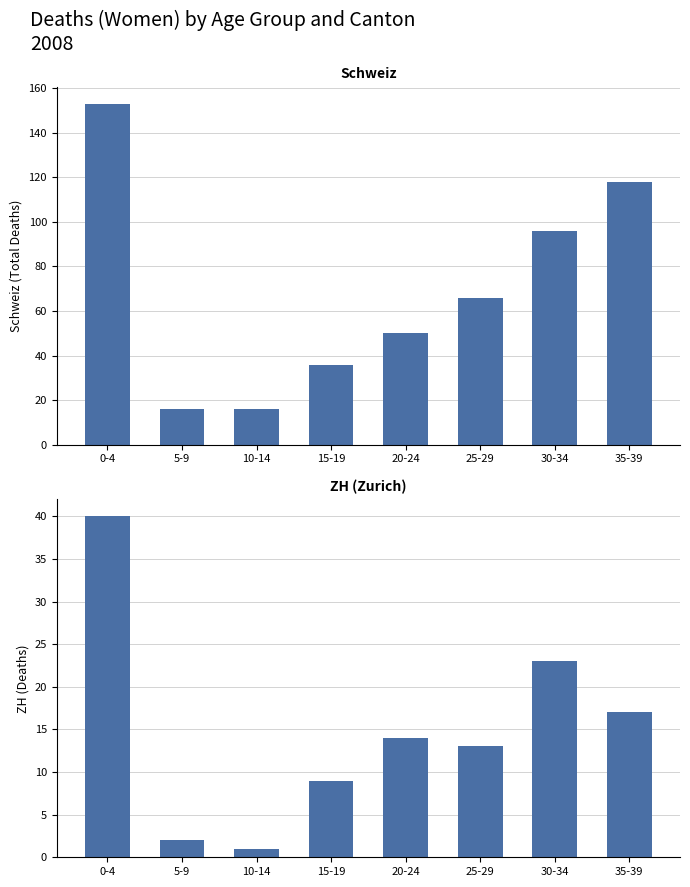

Does the chart contain any negative values?

No